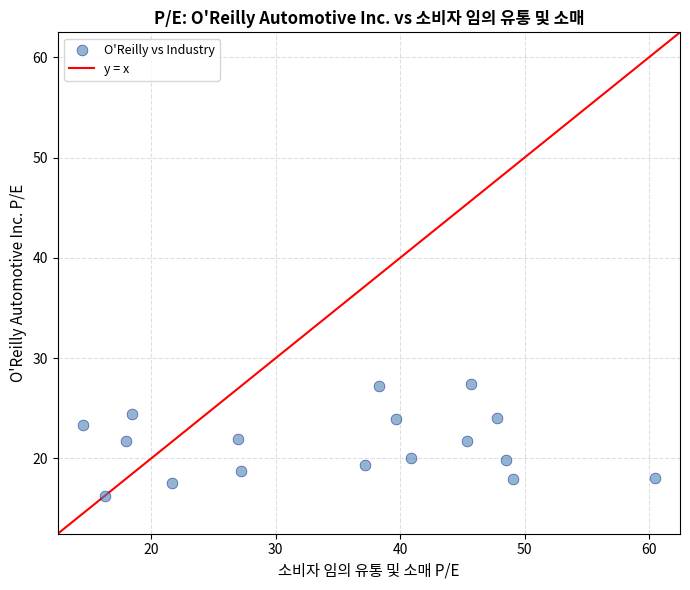

What is the range of Y values (max minus min)?

11.2